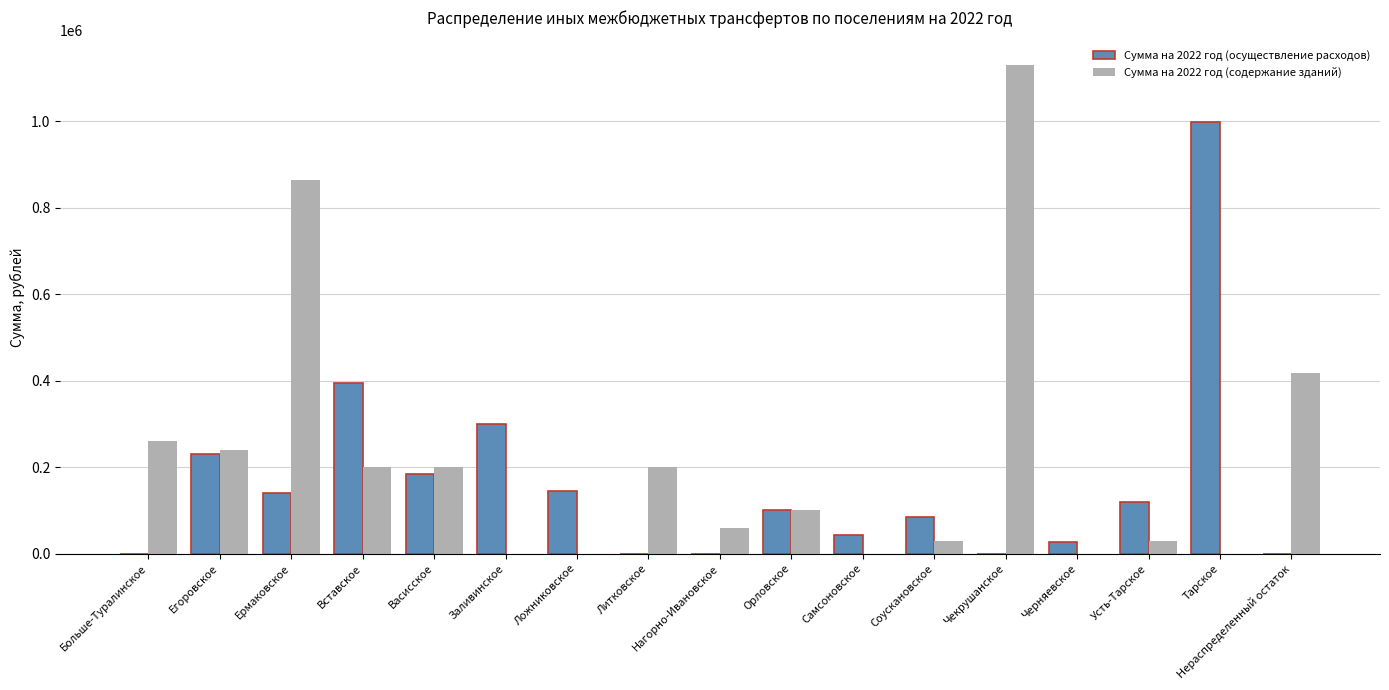

Between Больше-Туралинское and Черняевское, which series saw the biggest shift?

Сумма на 2022 год (содержание зданий)